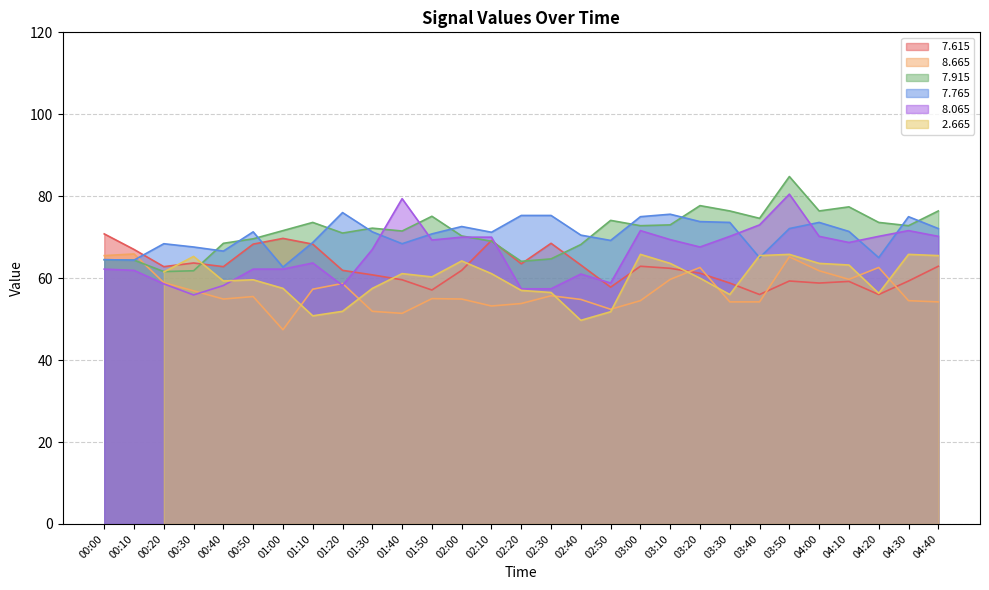

True or false:   7.915 and   7.615 intersect in this chart.

True